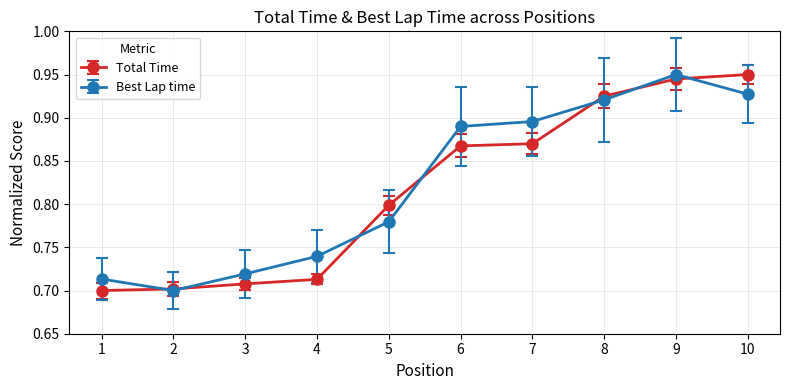

What is the sum of all Total Time values?

8.2